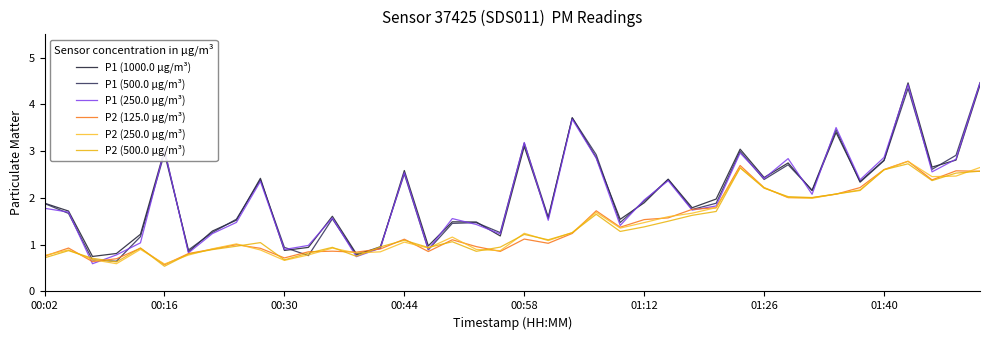

True or false: P2 (125.0 µg/m³) has more than 1 interior local peaks.

True